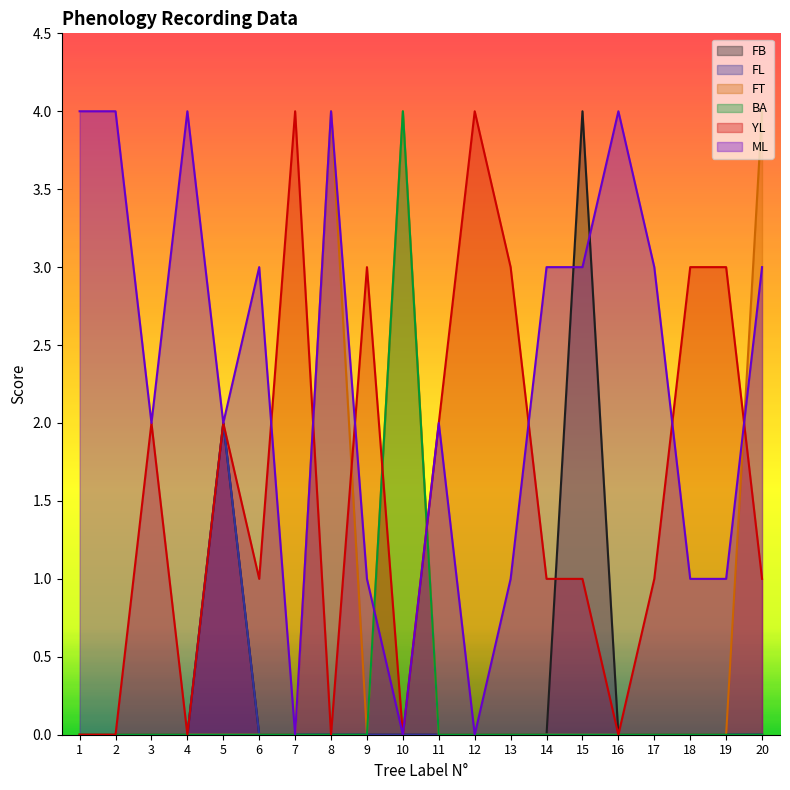

Where is the first local maximum for YL?

3